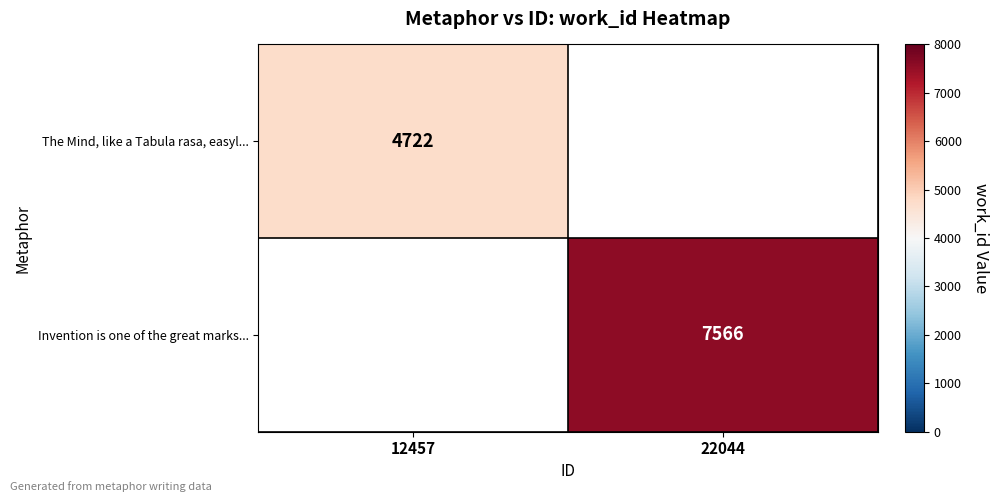

Is the value of Invention is one of the great marks... at 22044 greater than the value of The Mind, like a Tabula rasa, easyl... at 12457?

Yes